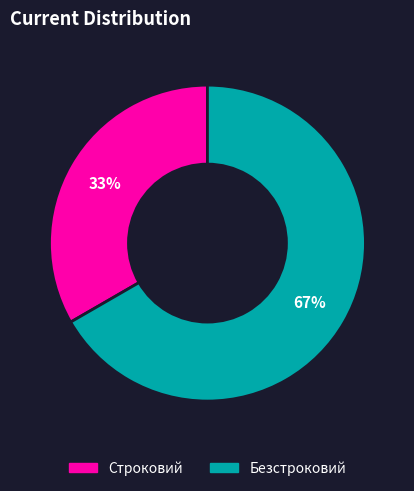

How many segments does this pie chart have?

2